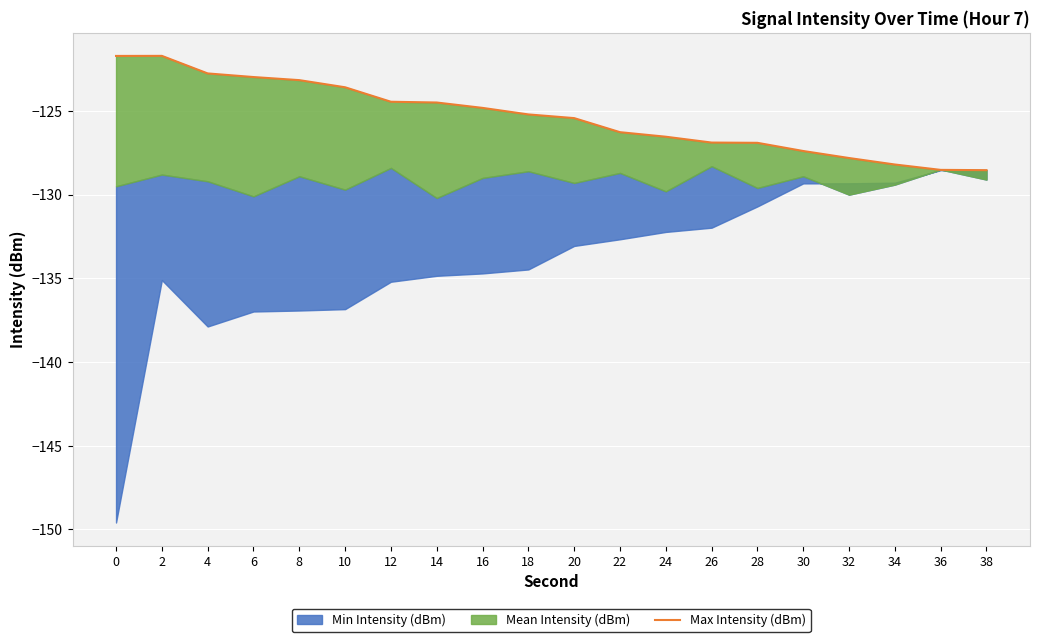

How many data points are above -125?

9